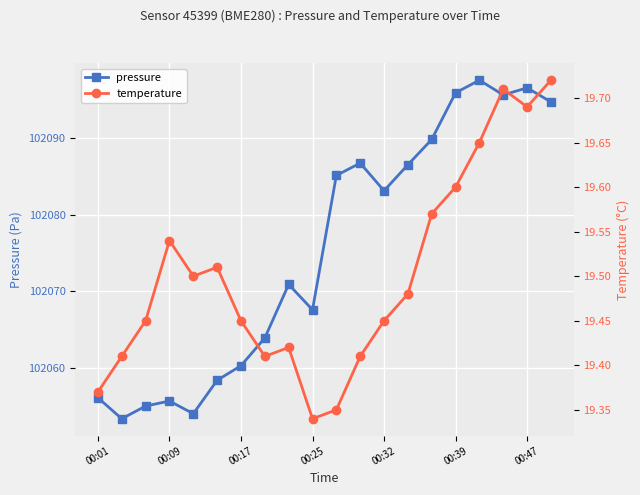

At 00:01, list the series in order from smallest to largest.

temperature, pressure